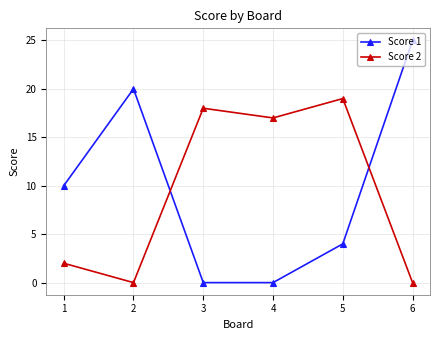

What value does the Score 2 series have at 4, to the nearest 10?

20